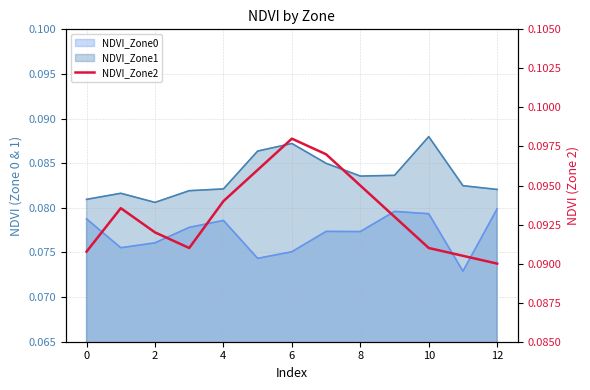

Where is the data nearest to the value 0?

12